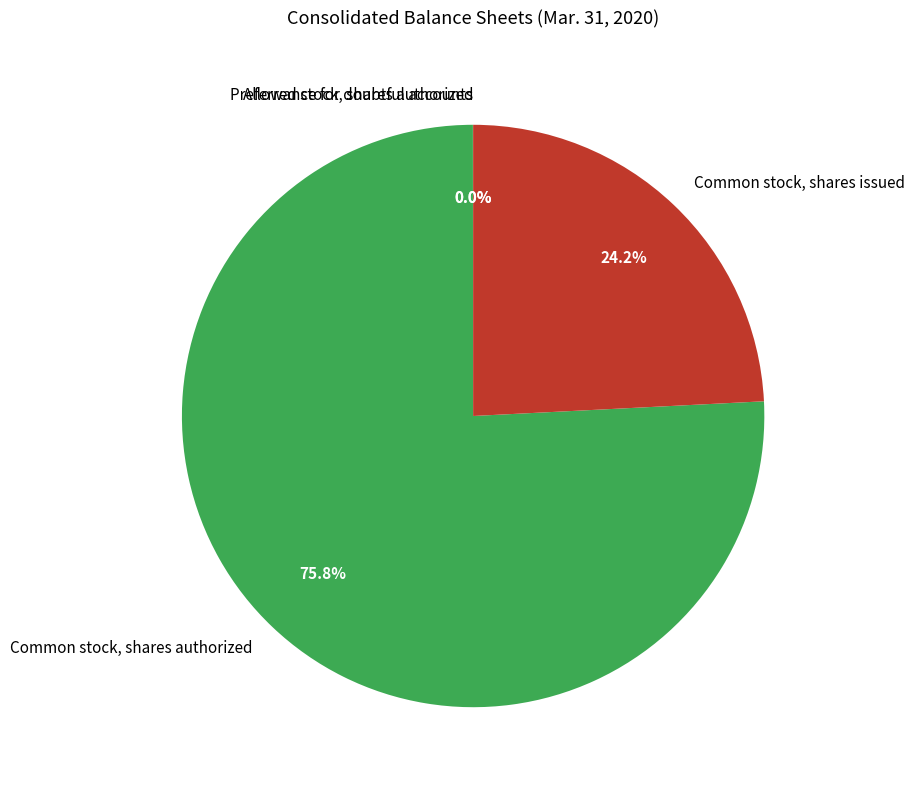

Combined, what portion of the pie is Common stock, shares authorized and Common stock, shares issued?

100.0%